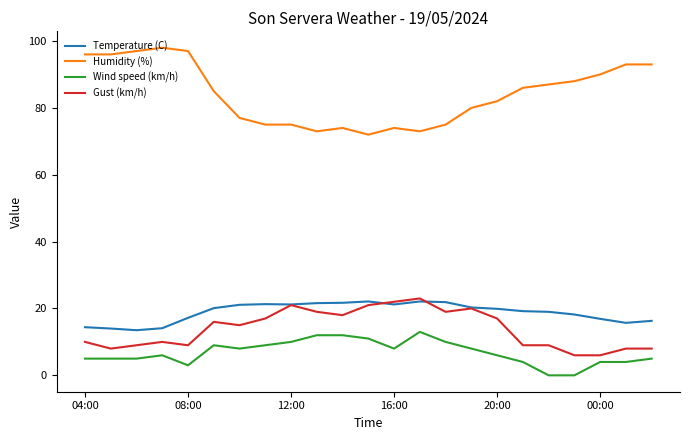

Which series has the widest spread of values?

Humidity (%)